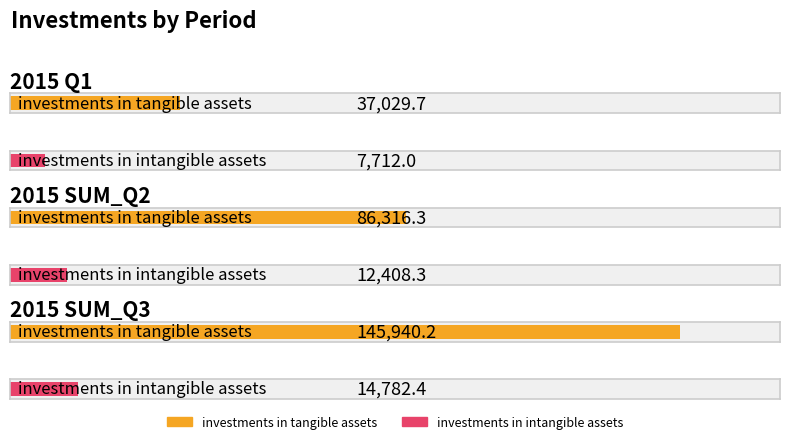

List the series in order of their peak value, highest first.

investments in tangible assets, investments in intangible assets